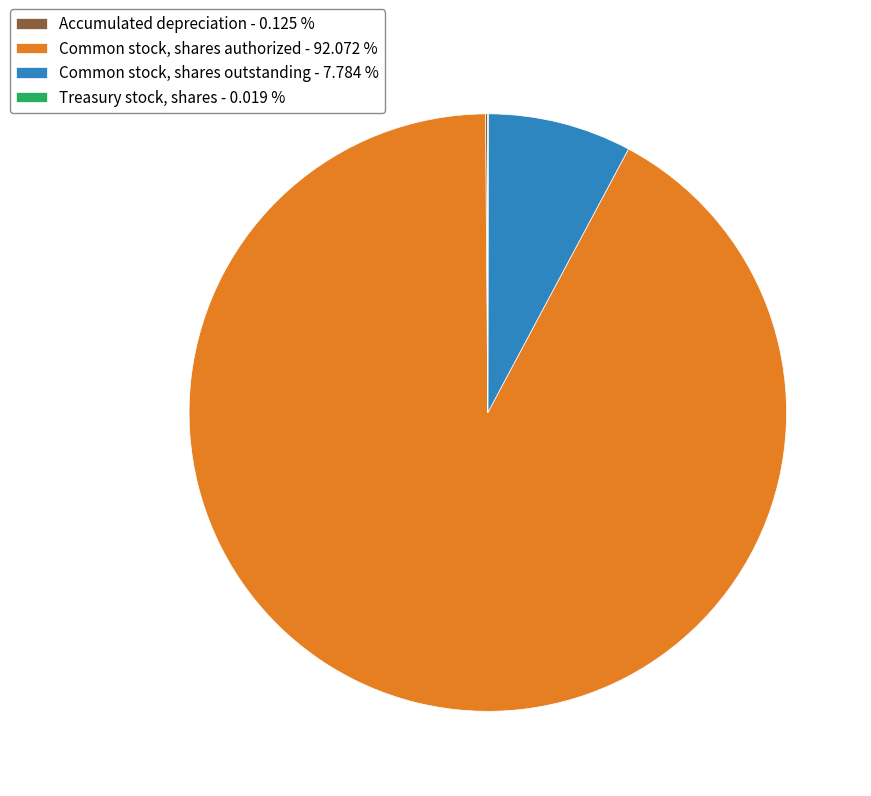

Does Common stock, shares authorized - 92.072 % represent more than half of the total?

Yes